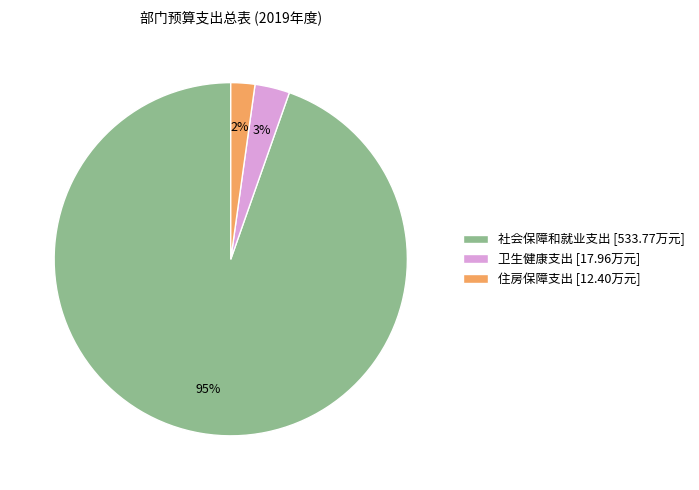

The 住房保障支出 slice represents 2% of the pie. True or false?

True